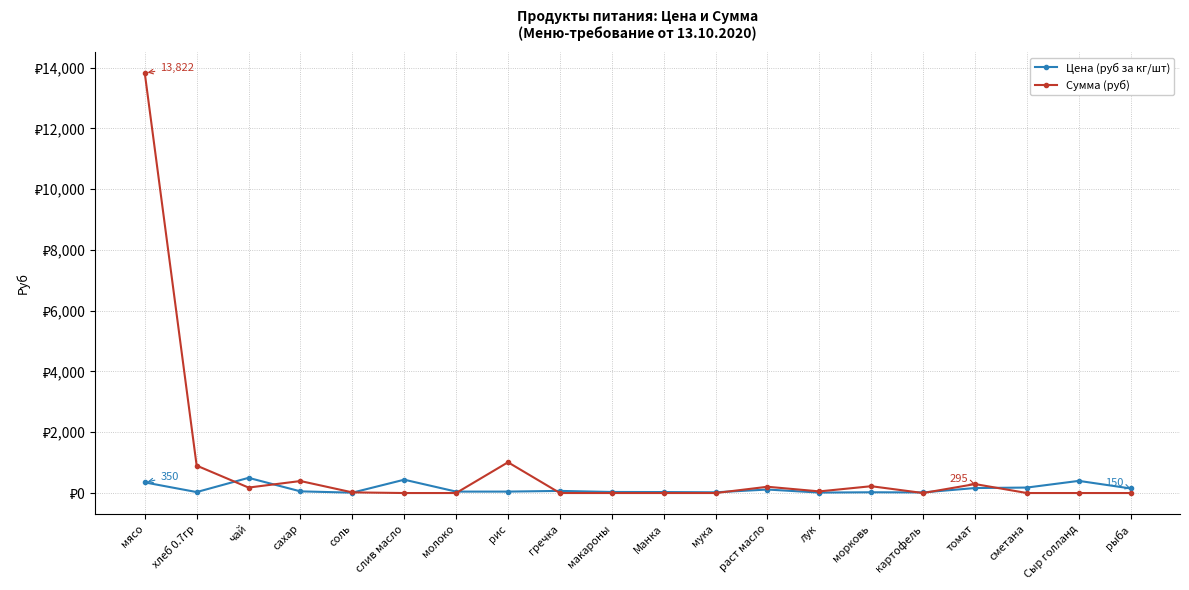

List the series in order of their peak value, lowest first.

Цена (руб за кг/шт), Сумма (руб)